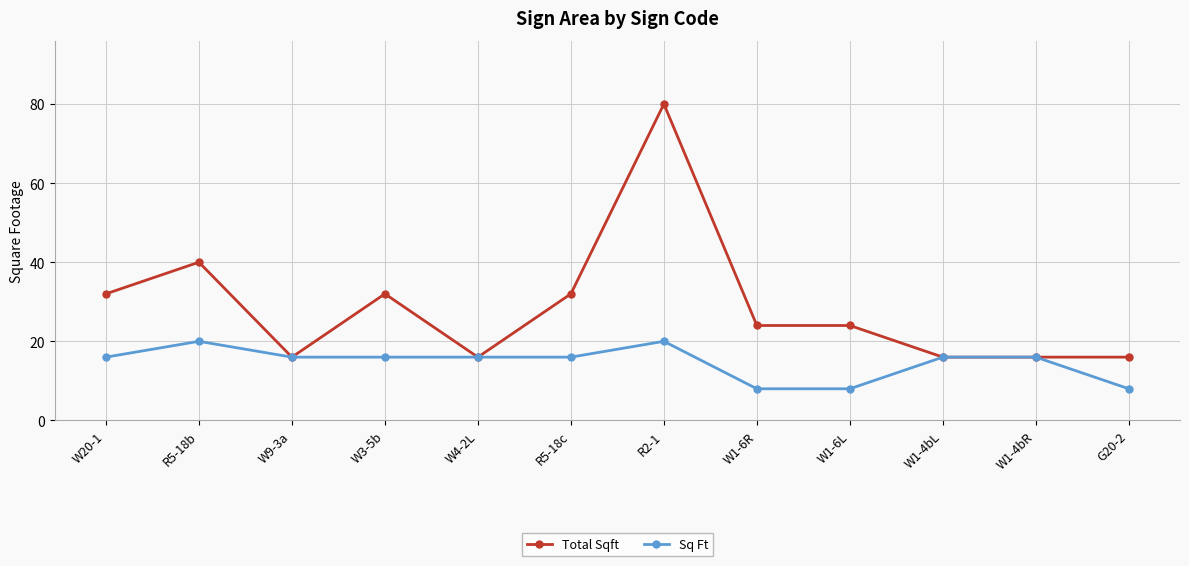

List the series in order of their overall mean, lowest first.

Sq Ft, Total Sqft